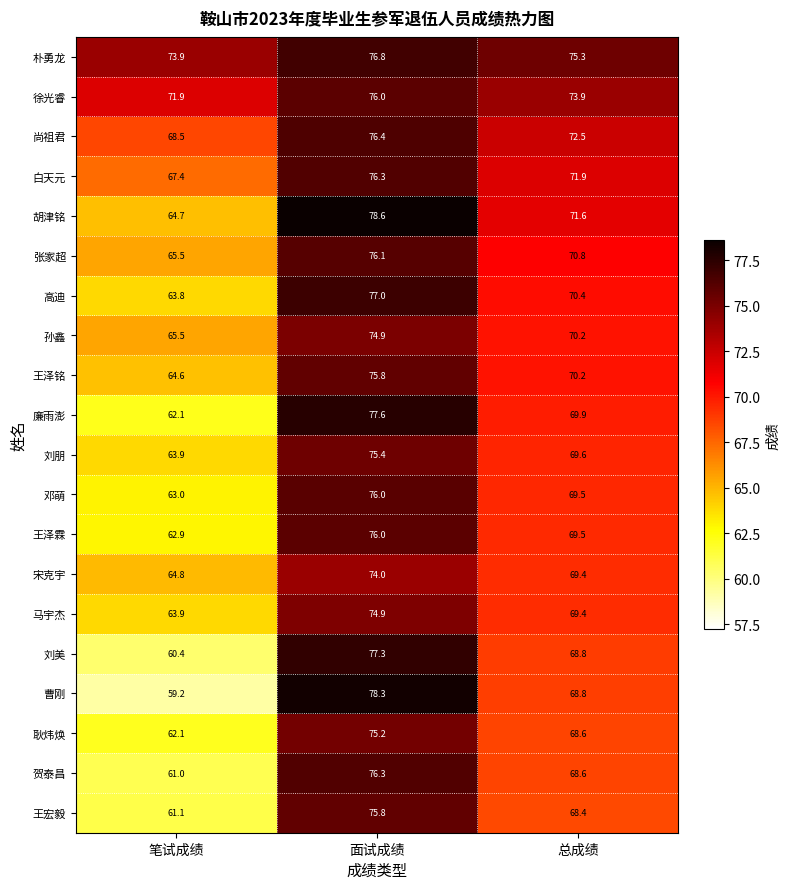

At which label is 邓萌 closest to 69?

总成绩